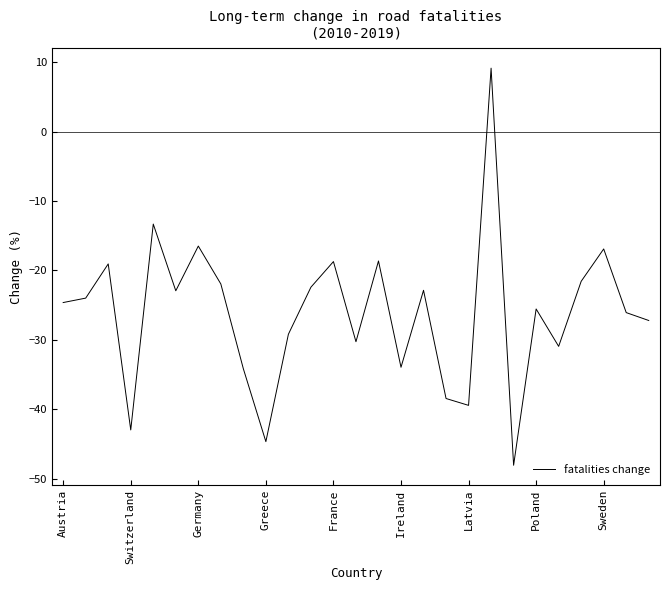

What is the minimum value shown in the chart?

-48.1